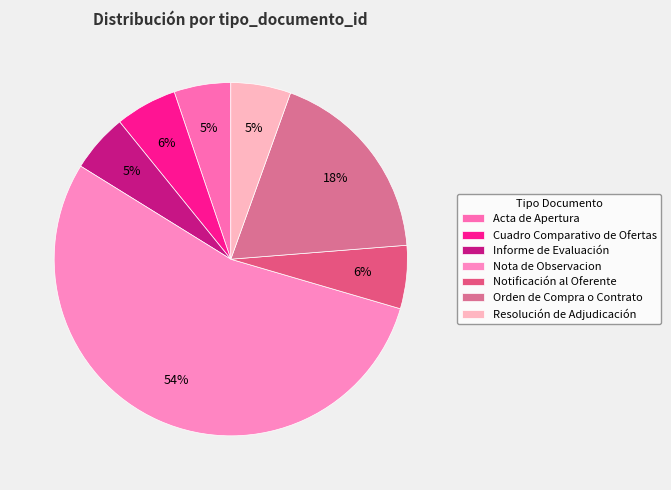

Between Notificación al Oferente and Nota de Observacion, which is larger?

Nota de Observacion